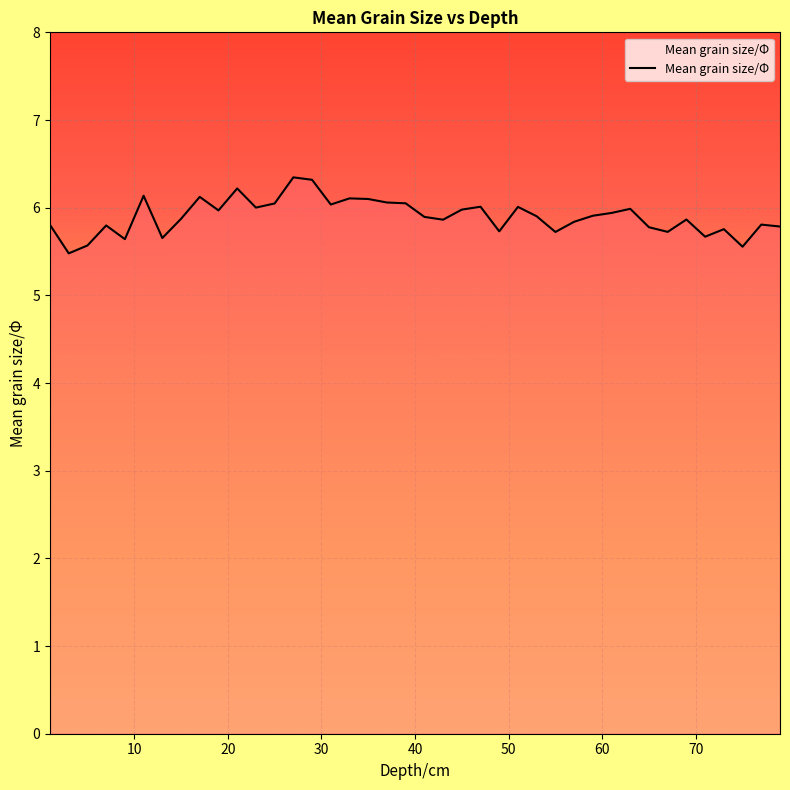

What is the difference between the maximum and minimum values?

0.9